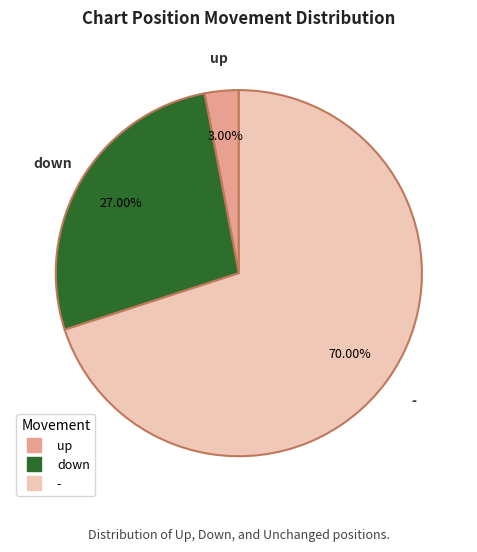

To the nearest percent, what is the average slice percentage?

33%